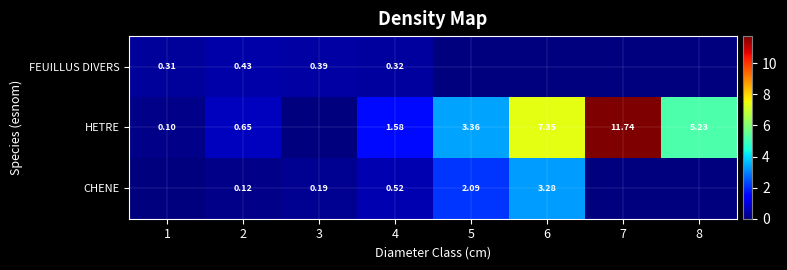

Which series changed the most between 2 and 4?

HETRE